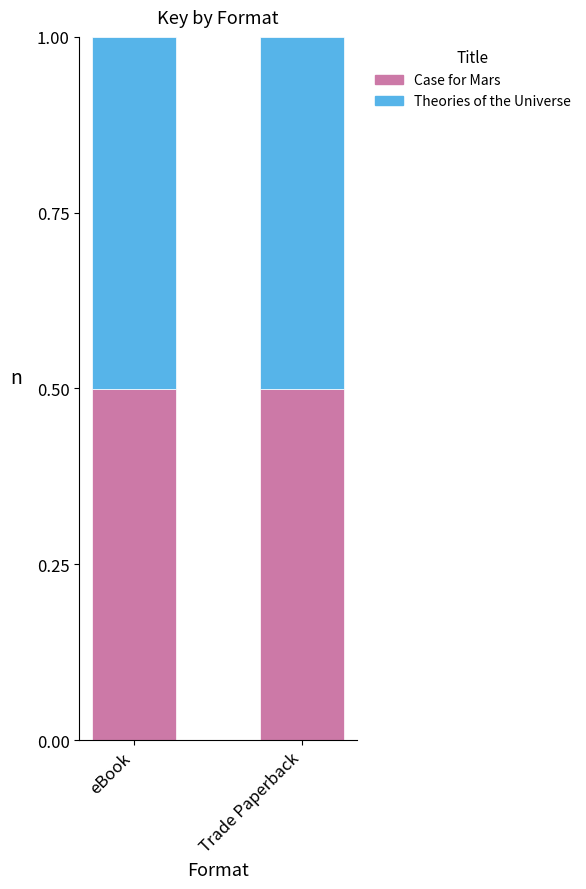

What is the approximate value of Case for Mars at Trade Paperback?

0.5